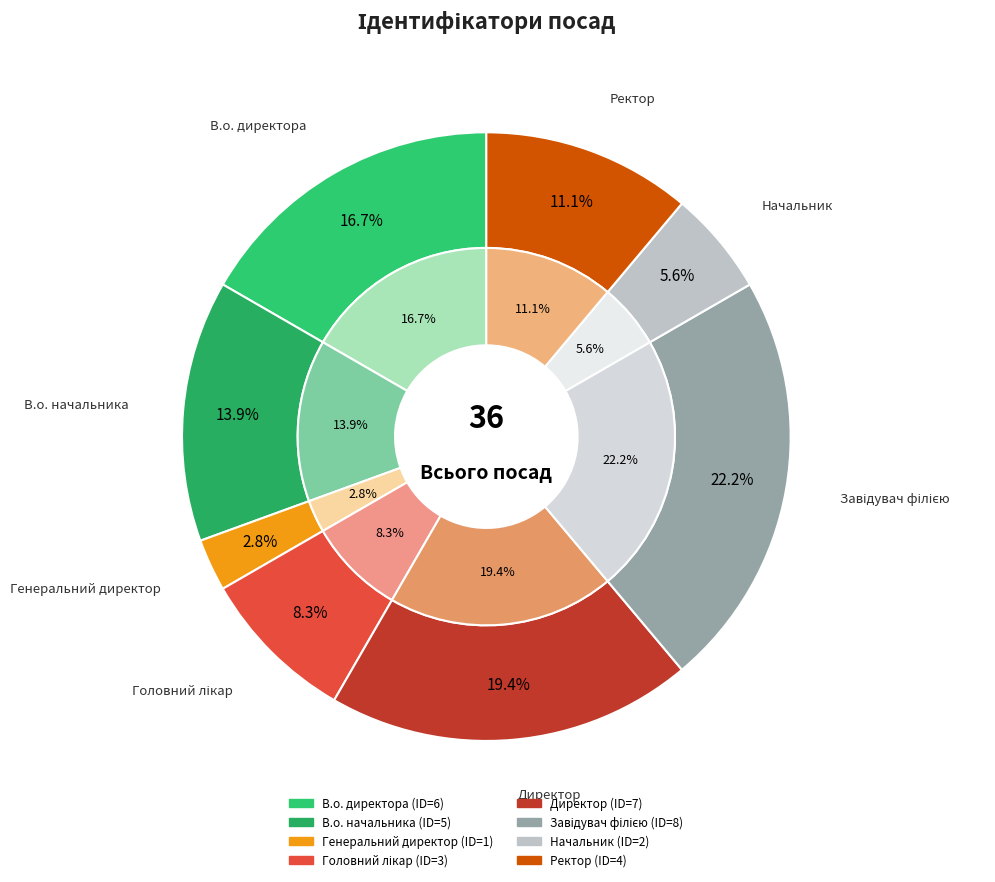

To the nearest percent, what portion does В.о. начальника represent?

14%